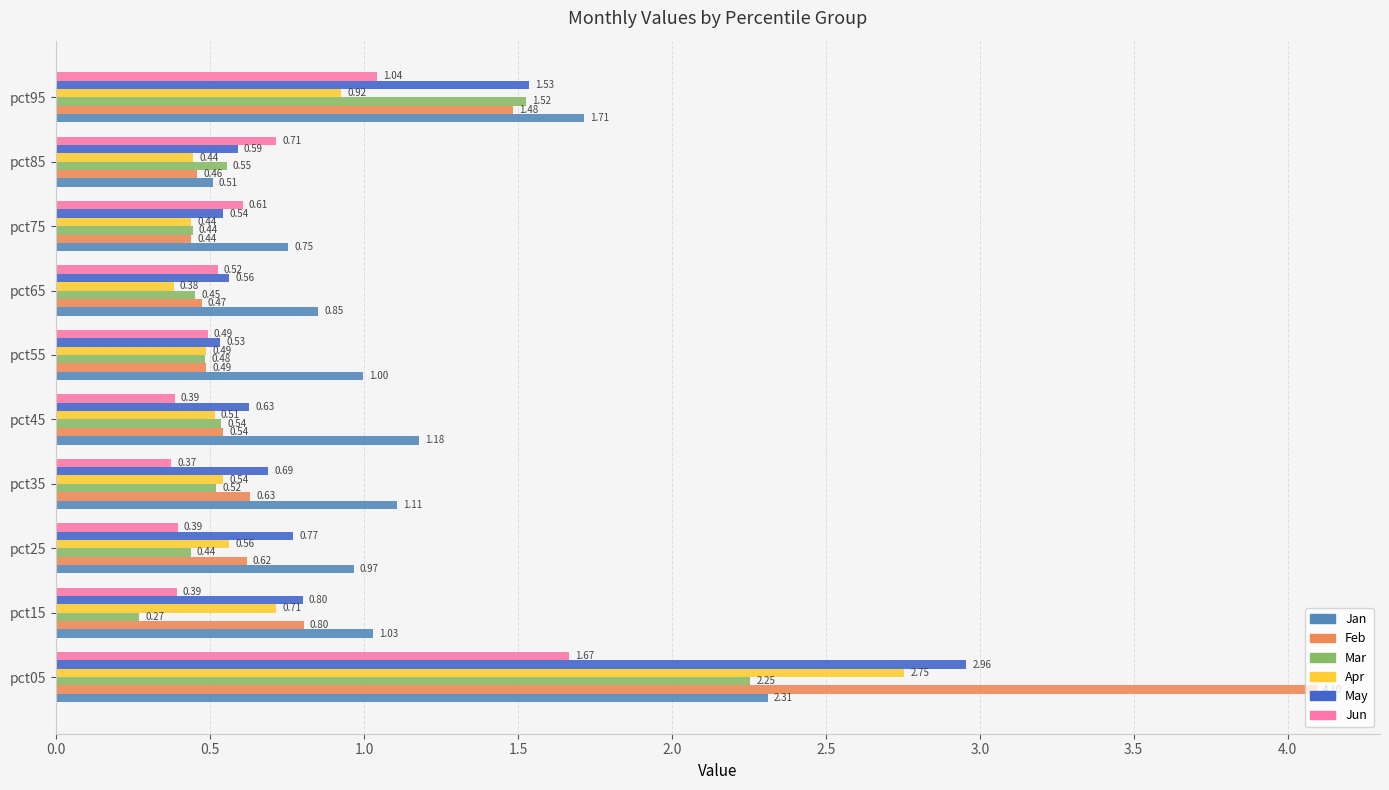

Where is May nearest to the value 1?

pct15